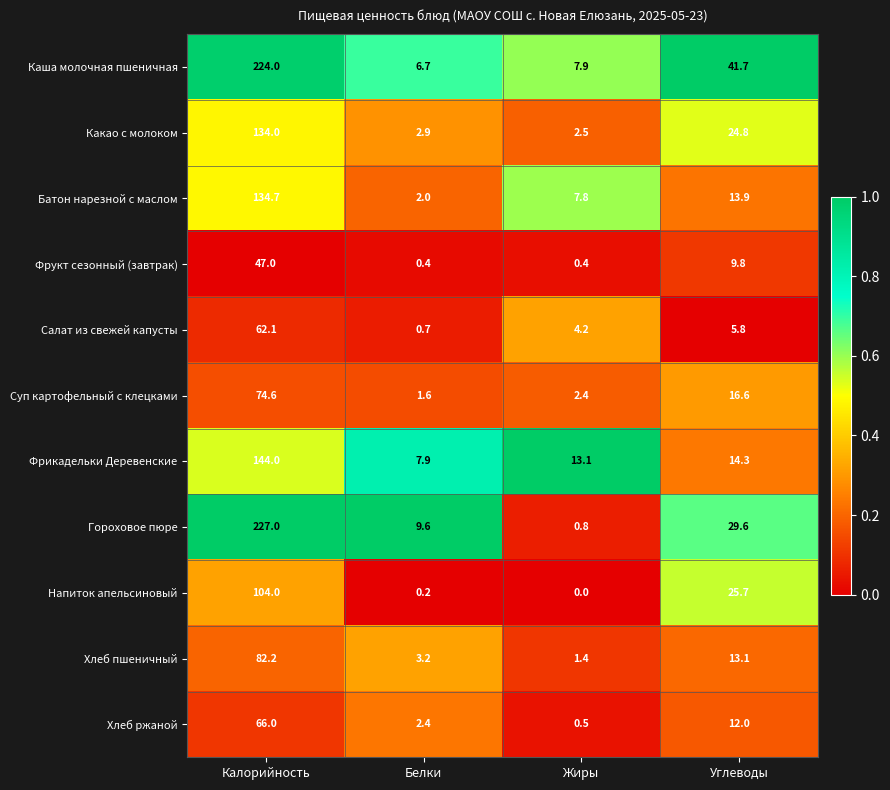

At which category is the sum across all series the highest?

Калорийность